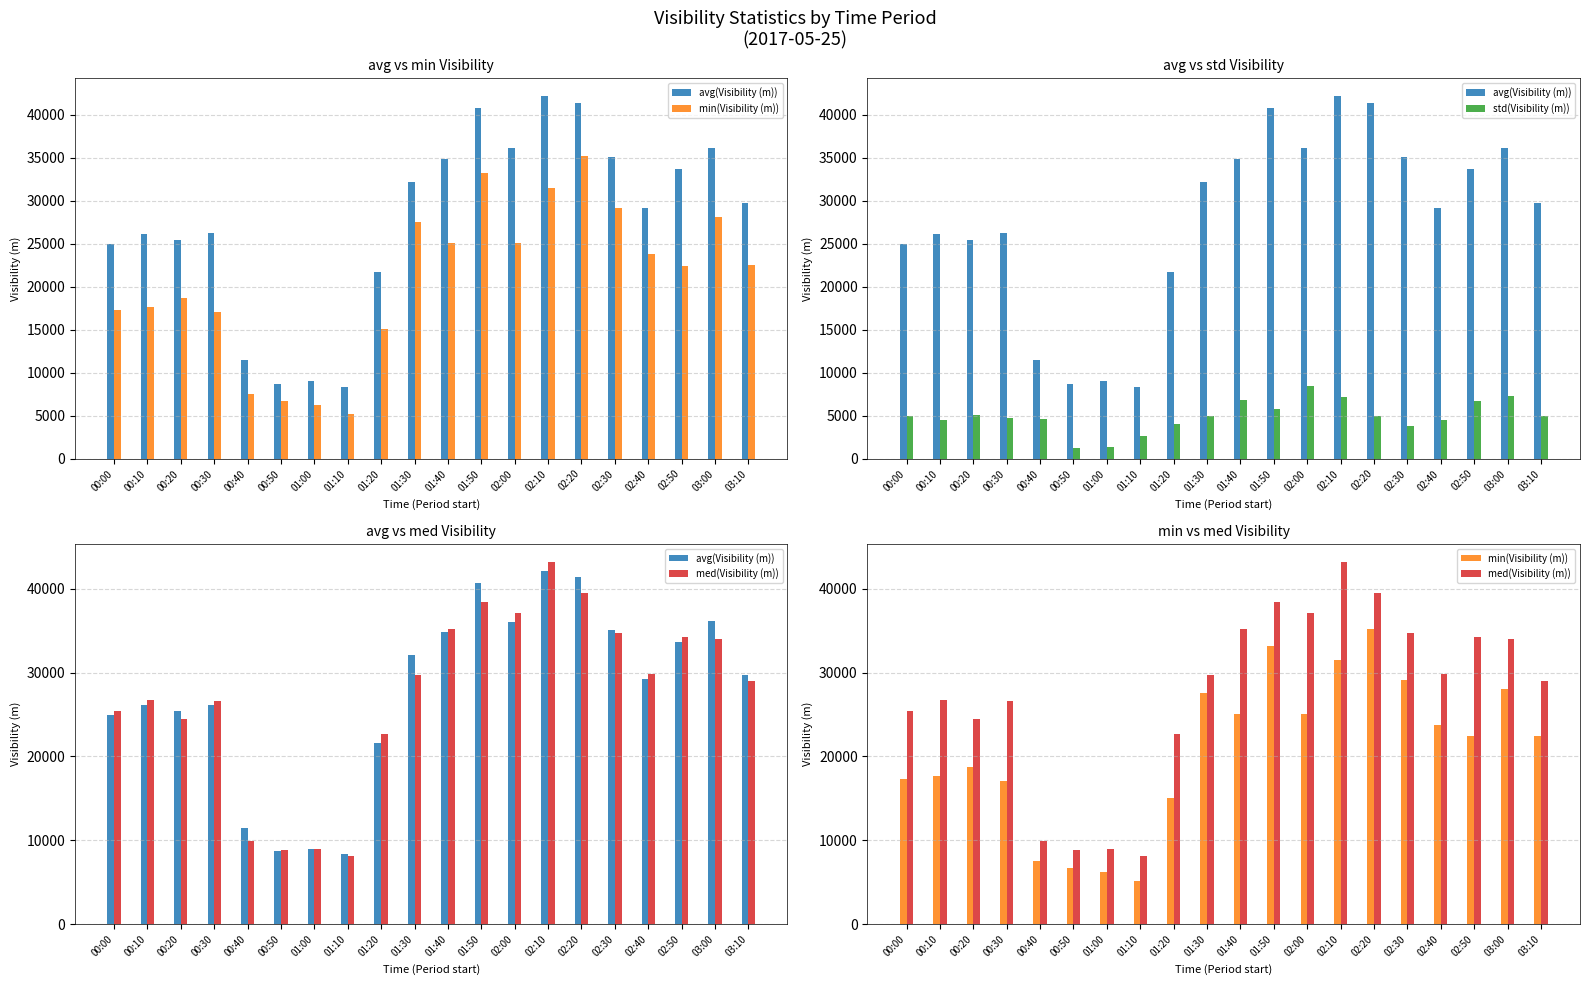

Reading left to right, list all the values displayed in this chart.

avg(Visibility (m)): 24966	26126	25404	26186	11424	8730	8999	8317	21646	32148	34873	40733	36063	42101	41350	35126	29192	33621	36149	29753
min(Visibility (m)): 17289	17680	18717	17034	7556	6760	6278	5178	15067	27532	25097	33202	25078	31507	35213	29102	23807	22440	28095	22472
std(Visibility (m)): 5025	4557	5070	4738	4569	1233	1367	2617	4074	4967	6818	5819	8410	7209	4971	3764	4481	6720	7246	5008
med(Visibility (m)): 25442	26738	24463	26606	9876	8792	9002	8176	22626	29750	35150	38402	37125	43196	39528	34767	29882	34266	34020	29060